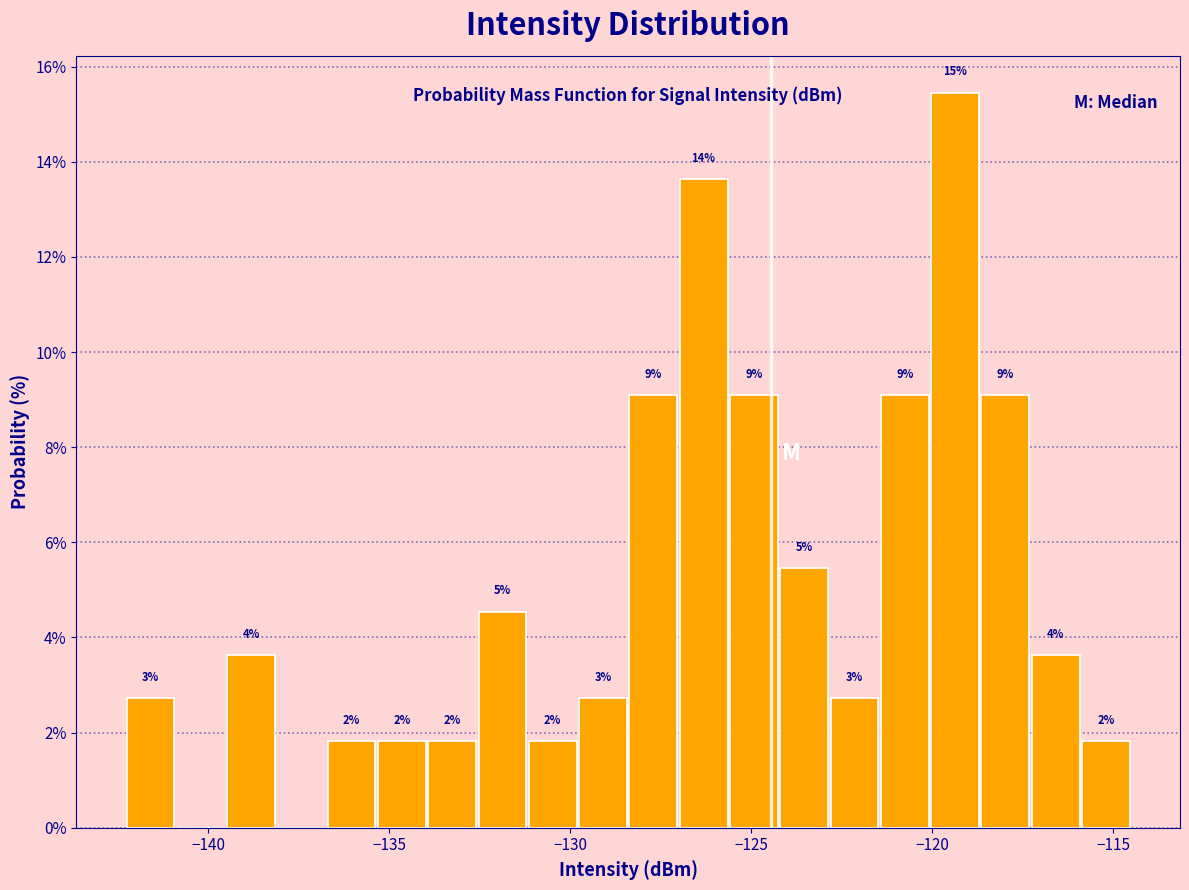

Around what value on the x-axis is the tallest bar? Give the approximate position of its centre, as read against the axis.

-119.5